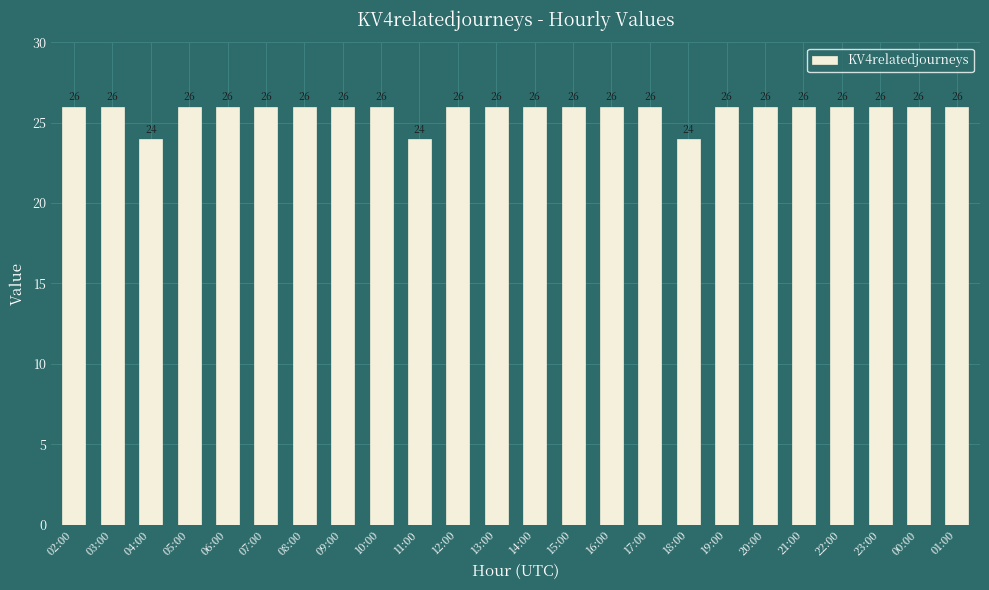

What is the label of the 23rd bar from the left?

00:00